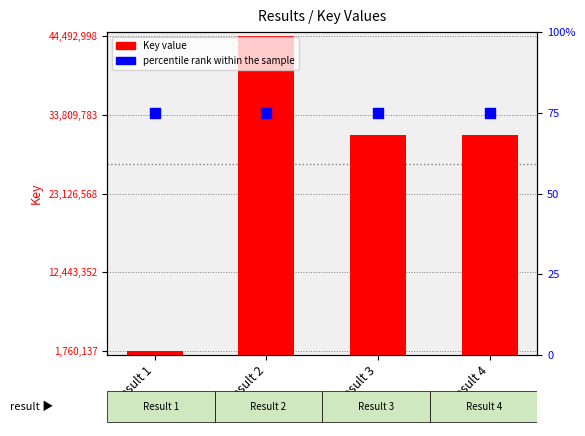

What are all the series names shown in the legend?

Key value, percentile rank within the sample